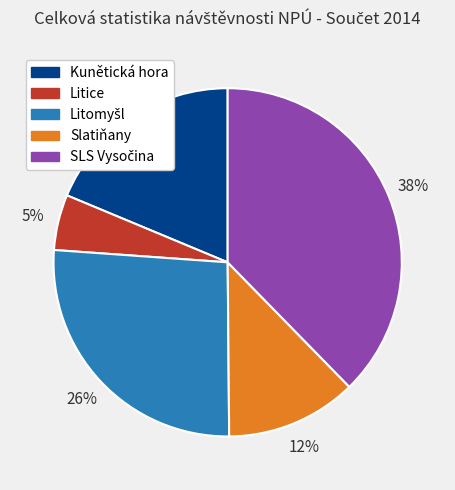

To the nearest percent, what is the combined percentage of Kunětická hora and Slatiňany?

31%